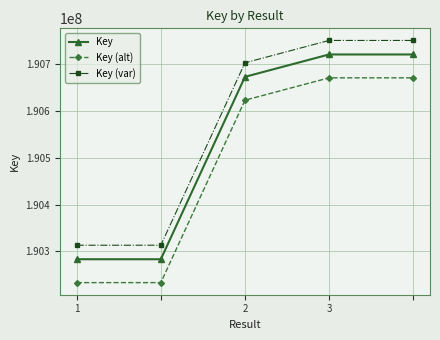

What is the difference between the maximum and minimum values in the Key (var) series?

438047